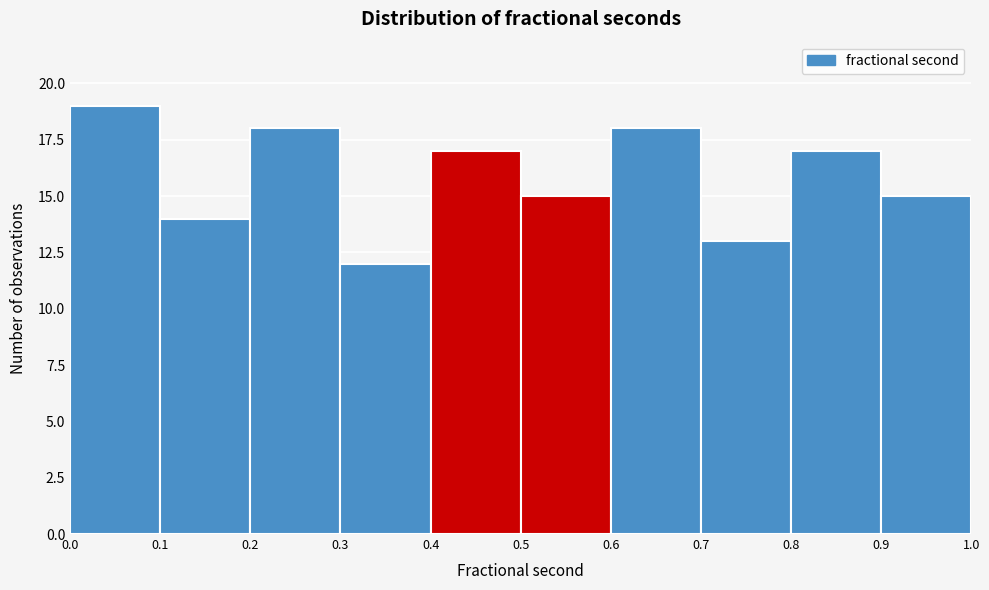

Over which range of the x-axis is the bar tallest?

0.0 to 0.1